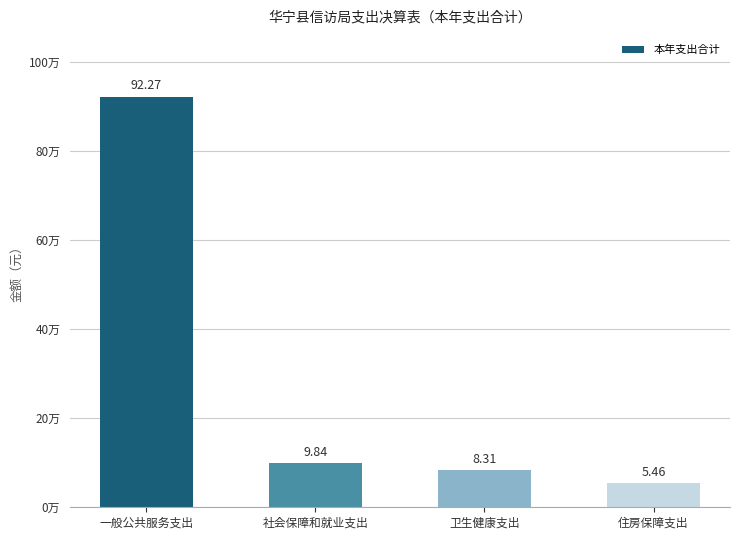

What position from the right is 一般公共服务支出?

4